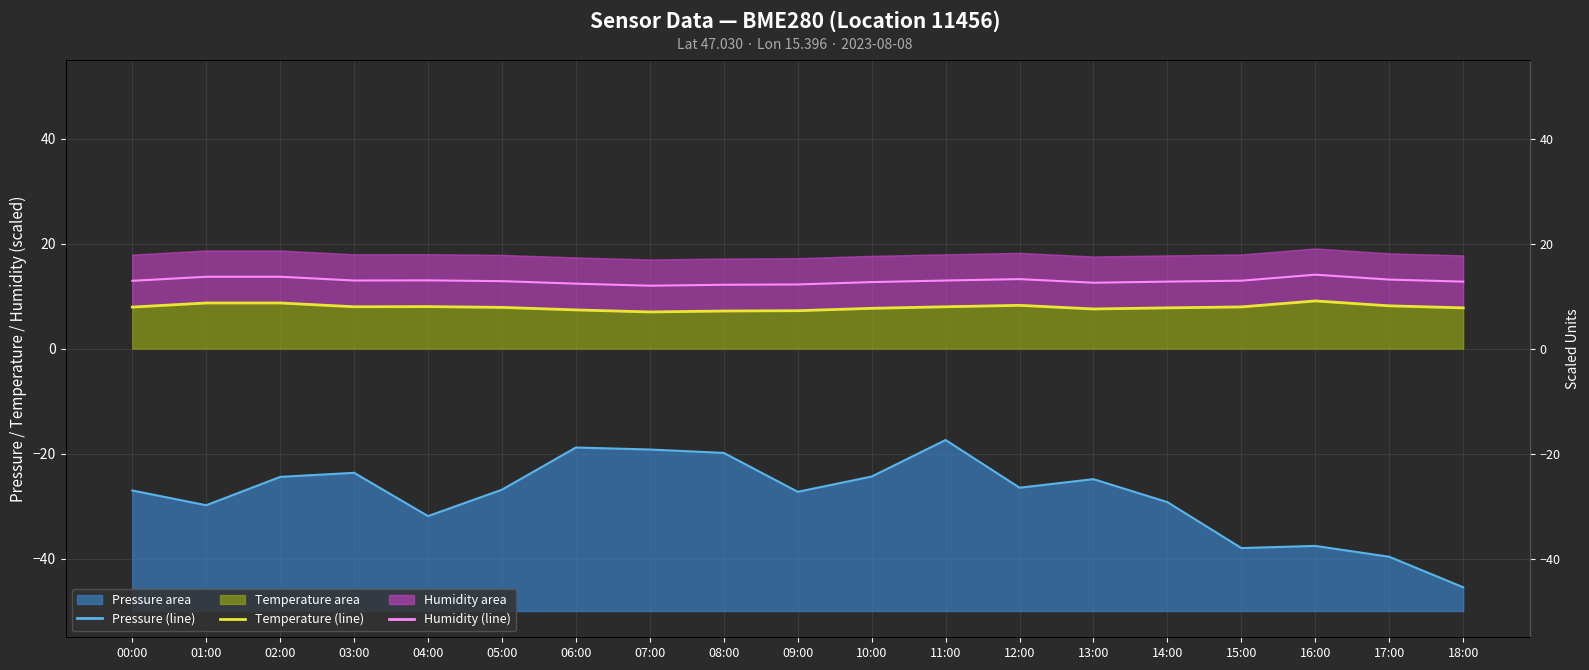

Reading left to right, what are all the values shown in this chart?

pressure (line): -27.0	-29.8	-24.4	-23.7	-31.9	-26.9	-18.8	-19.2	-19.9	-27.3	-24.4	-17.4	-26.5	-24.9	-29.2	-38.0	-37.6	-39.7	-45.5
temperature (line): 7.9	8.7	8.7	8.0	8.0	7.9	7.4	7.0	7.2	7.2	7.7	8.0	8.2	7.6	7.8	8.0	9.1	8.2	7.8
humidity (line): 12.9	13.7	13.7	13.0	13.0	12.9	12.4	12.0	12.2	12.2	12.7	13.0	13.2	12.6	12.8	13.0	14.1	13.2	12.8